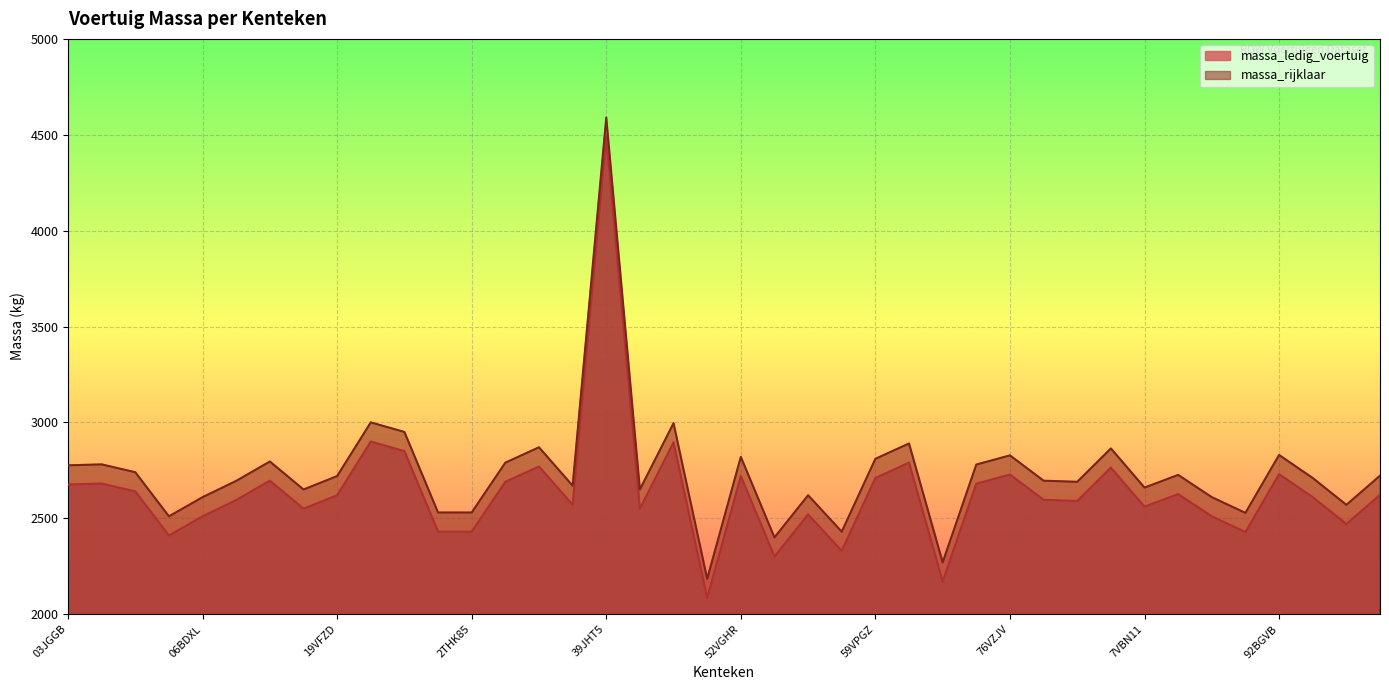

Where is massa_rijklaar nearest to the value 3387?

19VJJ9